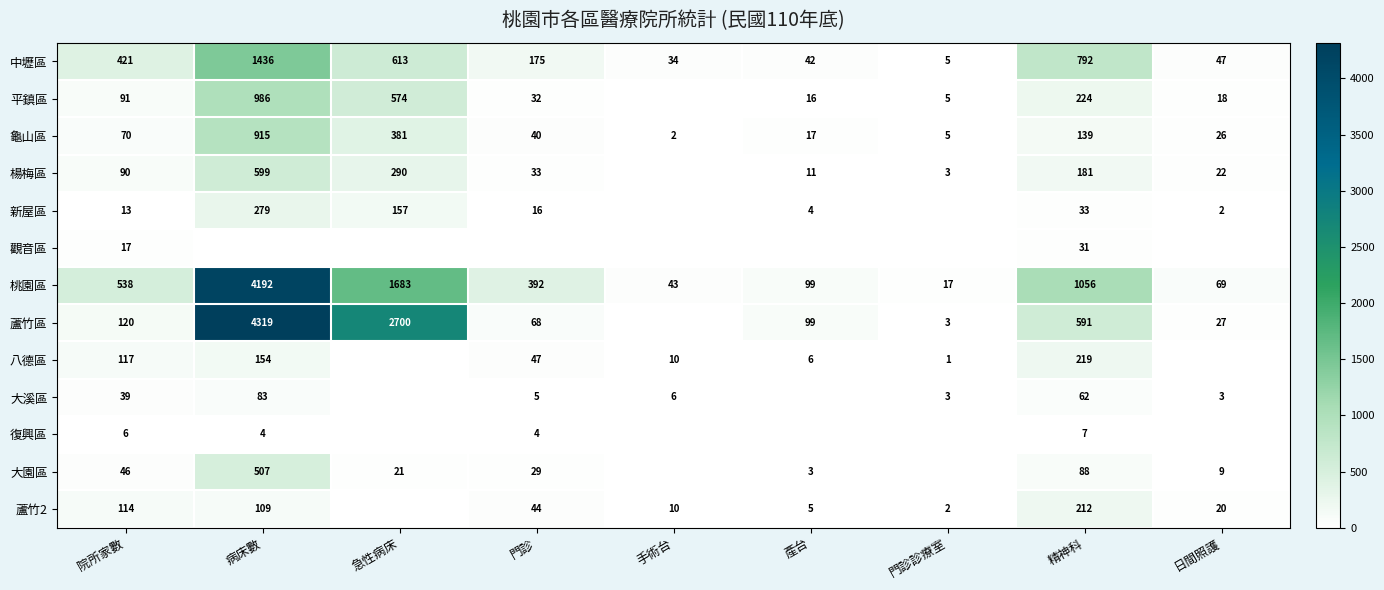

True or false: 大園區 has a value of 29 at 門診.

True